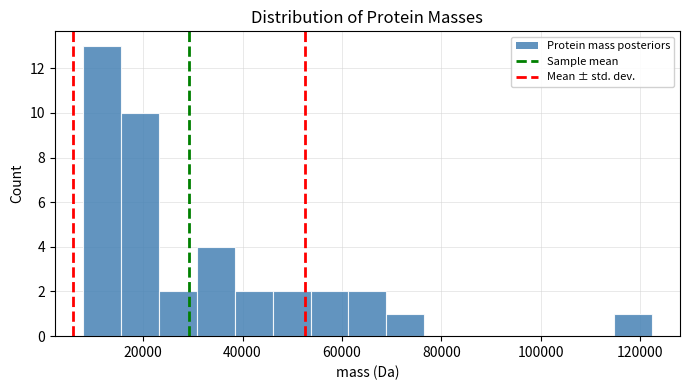

Around what value on the x-axis is the tallest bar? Give the approximate position of its centre, as read against the axis.

12000